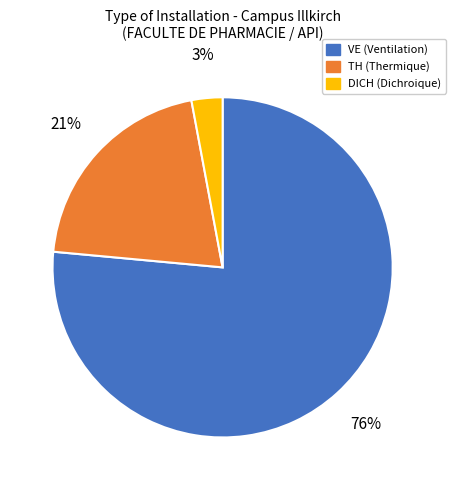

The DICH slice represents 3% of the pie. True or false?

True